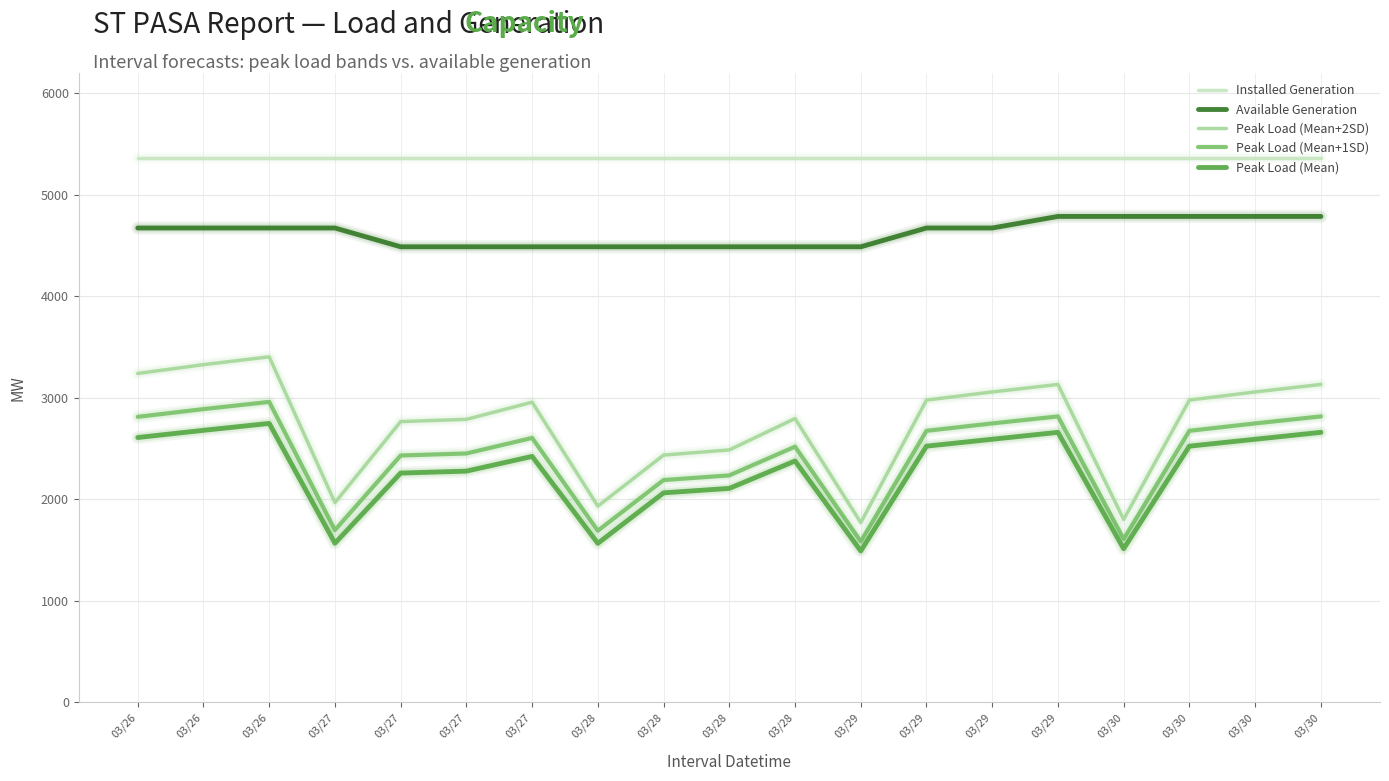

Reading left to right, what are all the values shown in this chart?

INSTALLED_GENERATION: 03/26=5359	03/26=5359	03/26=5359	03/27=5359	03/27=5359	03/27=5359	03/27=5359	03/28=5359	03/28=5359	03/28=5359	03/28=5359	03/29=5359	03/29=5359	03/29=5359	03/29=5359	03/30=5359	03/30=5359	03/30=5359	03/30=5359
AVAILABLE_GENERATION: 03/26=4673	03/26=4673	03/26=4673	03/27=4673	03/27=4488	03/27=4488	03/27=4488	03/28=4488	03/28=4488	03/28=4488	03/28=4488	03/29=4488	03/29=4673	03/29=4673	03/29=4787	03/30=4787	03/30=4787	03/30=4787	03/30=4787
PEAKLOAD_MEANP2SD: 03/26=3240	03/26=3327	03/26=3404	03/27=1968	03/27=2766	03/27=2788	03/27=2957	03/28=1933	03/28=2436	03/28=2487	03/28=2796	03/29=1771	03/29=2978	03/29=3058	03/29=3132	03/30=1802	03/30=2978	03/30=3058	03/30=3132
PEAKLOAD_MEANP1SD: 03/26=2813	03/26=2889	03/26=2960	03/27=1697	03/27=2432	03/27=2452	03/27=2605	03/28=1691	03/28=2190	03/28=2236	03/28=2519	03/29=1586	03/29=2675	03/29=2748	03/29=2817	03/30=1610	03/30=2675	03/30=2748	03/30=2817
PEAKLOAD_MEAN: 03/26=2609	03/26=2680	03/26=2748	03/27=1568	03/27=2259	03/27=2278	03/27=2423	03/28=1567	03/28=2064	03/28=2108	03/28=2378	03/29=1492	03/29=2524	03/29=2592	03/29=2660	03/30=1514	03/30=2524	03/30=2592	03/30=2660